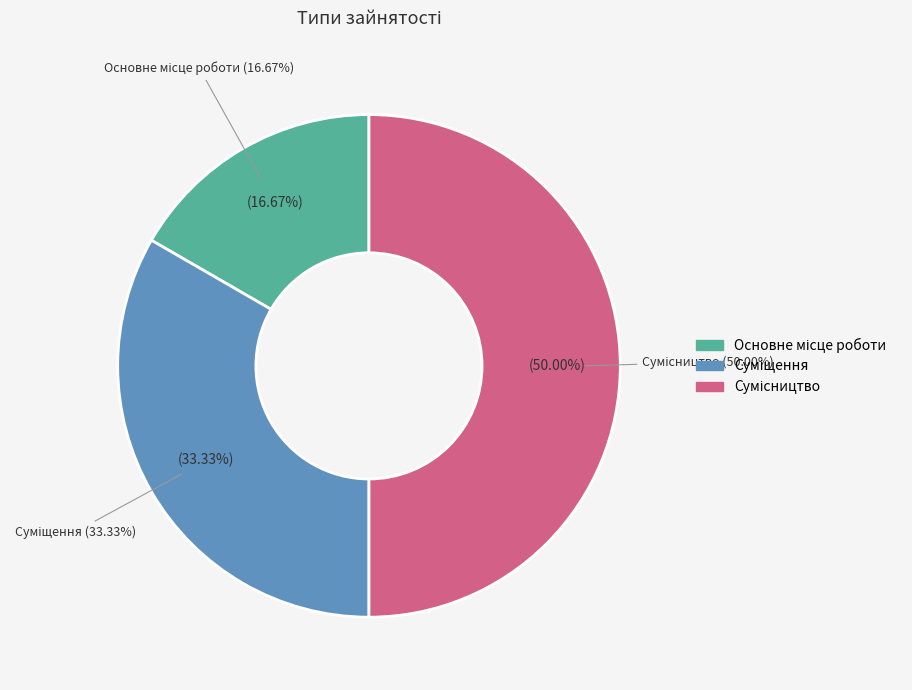

Rank the categories by value from highest to lowest.

Сумісництво, Суміщення, Основне місце роботи